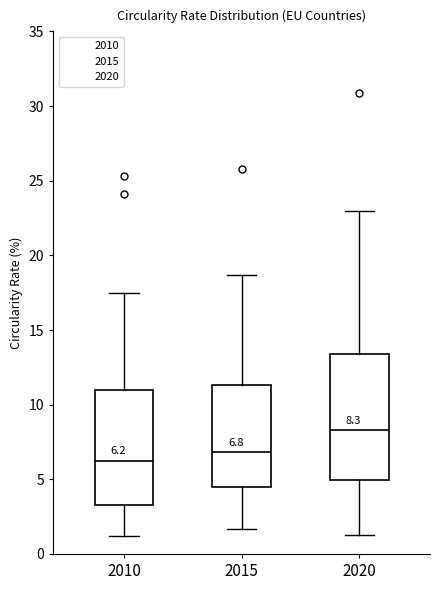

Which box has the lowest median line?

2010